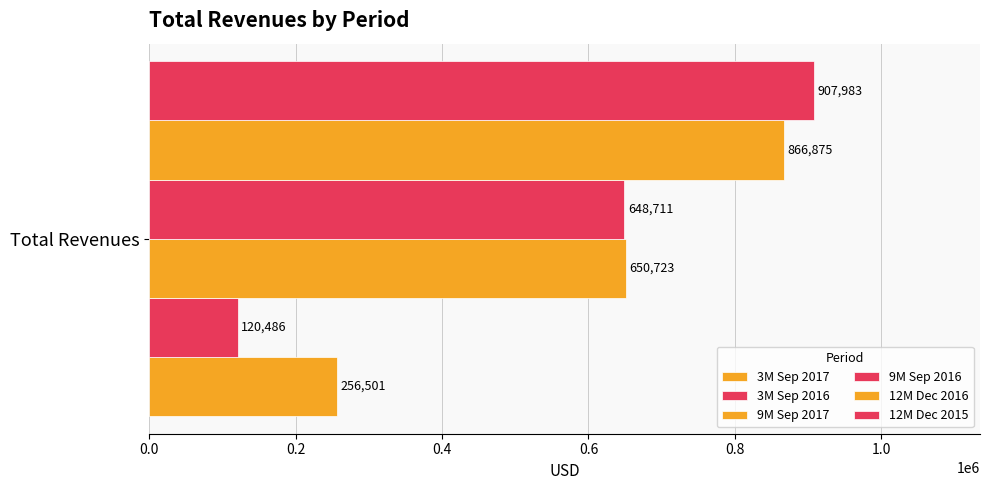

Count the number of data series in this chart.

6